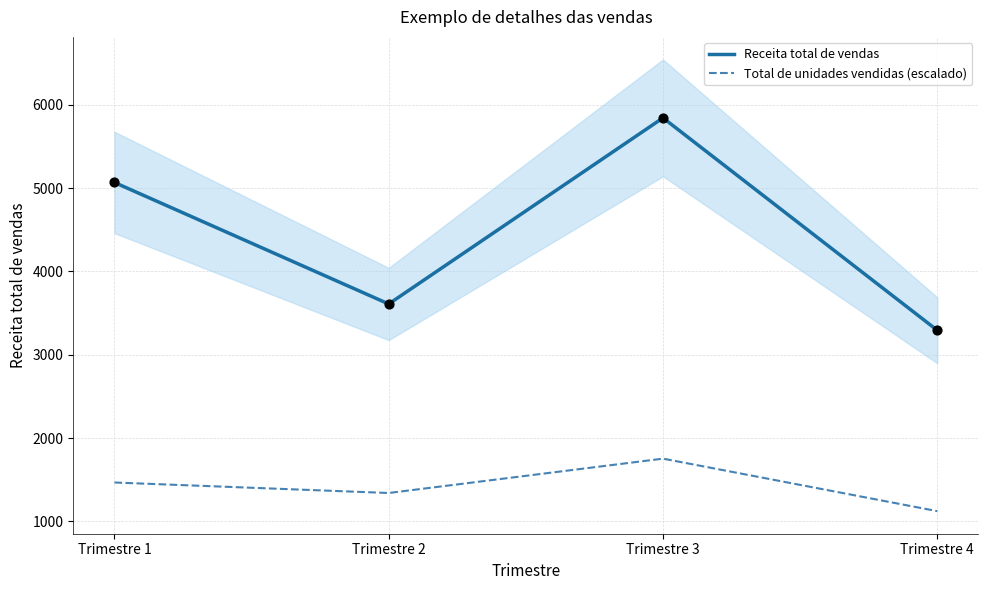

Which series reaches the maximum Y coordinate?

Receita total de vendas